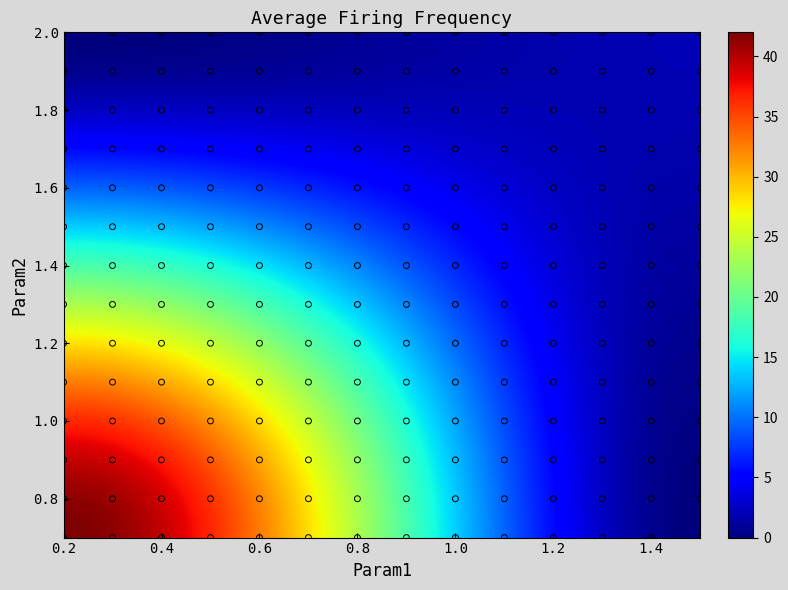

What is the range of Y values (max minus min)?

1.3